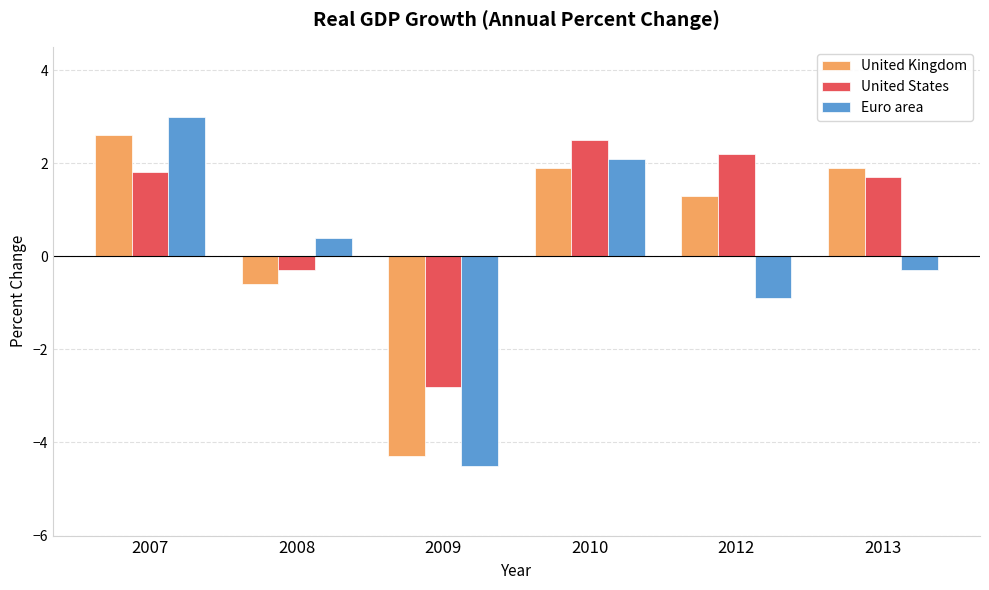

List the series in order of their overall mean, highest first.

United States, United Kingdom, Euro area